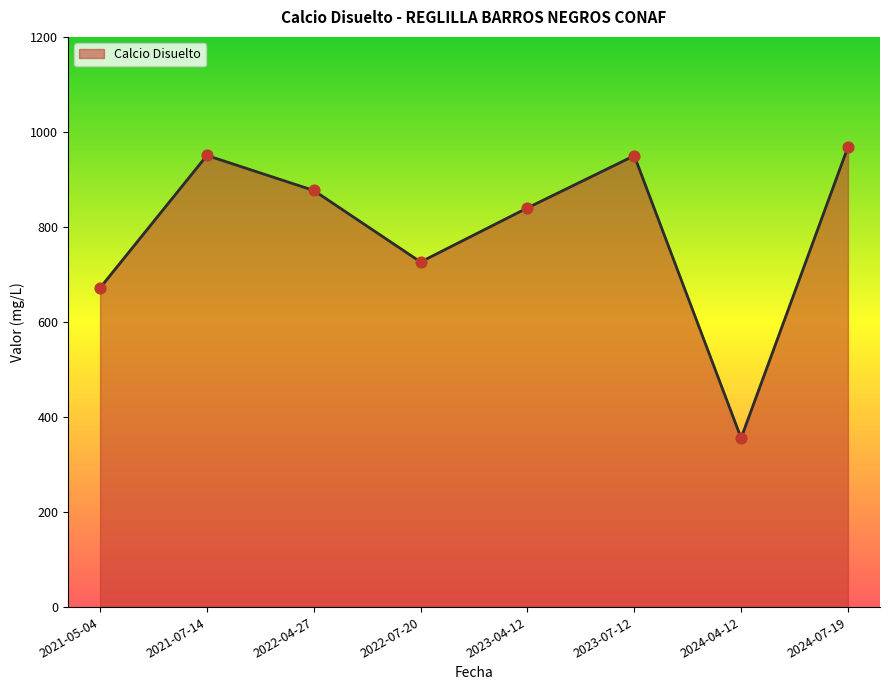

What is the ratio of the value at 2023-04-12 to the value at 2024-04-12?

2.4